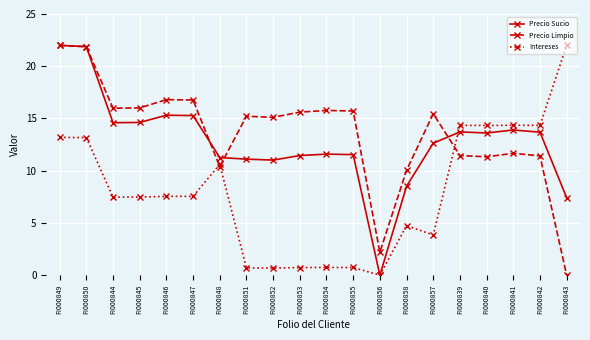

Does the chart display data point markers on the line(s)?

Yes